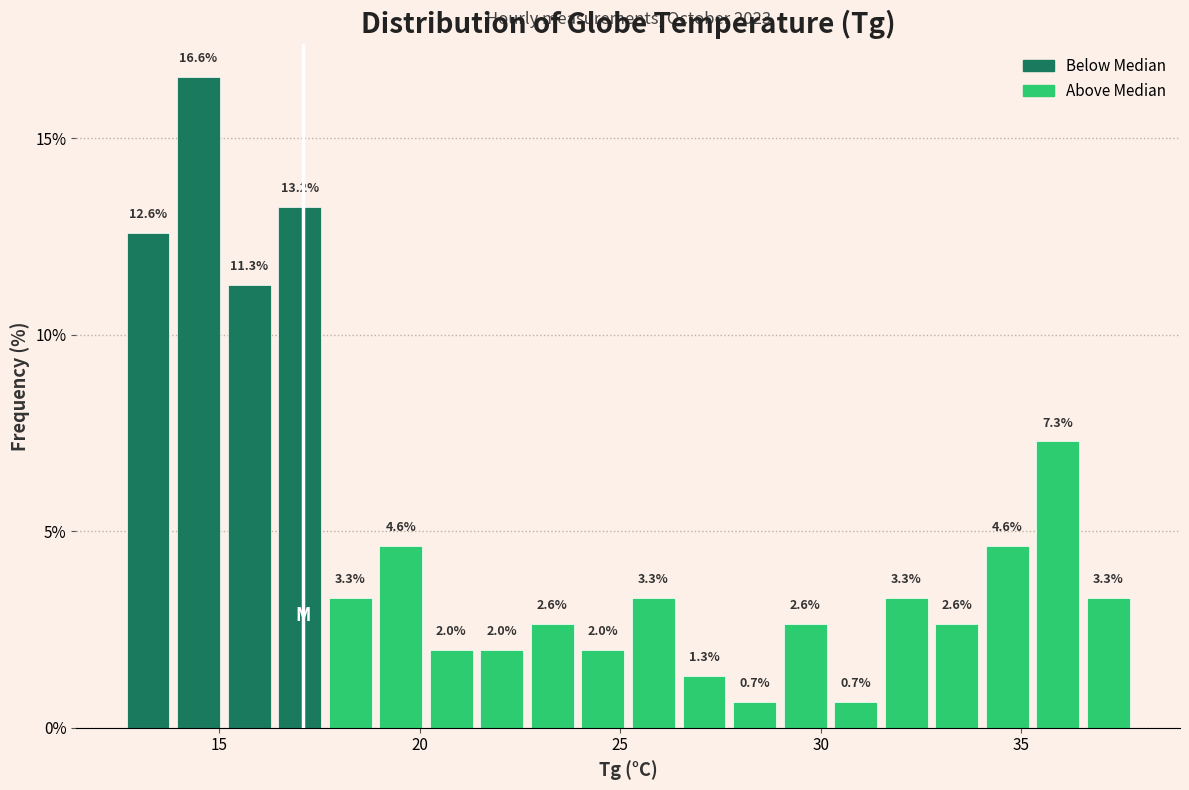

Read against the x-axis, roughly where is the centre of the tallest bar?

14.5